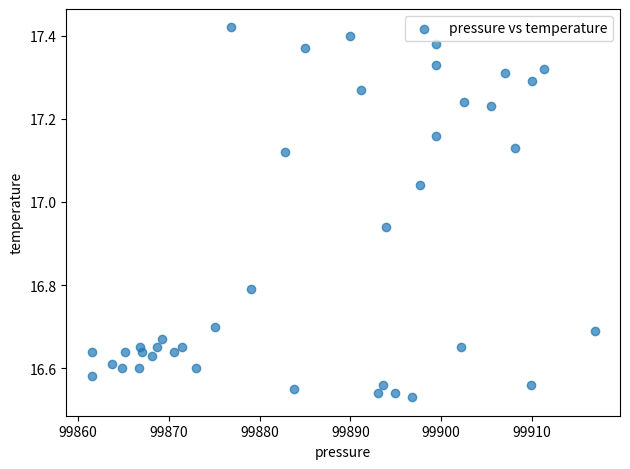

What is the range of Y values (max minus min)?

0.9